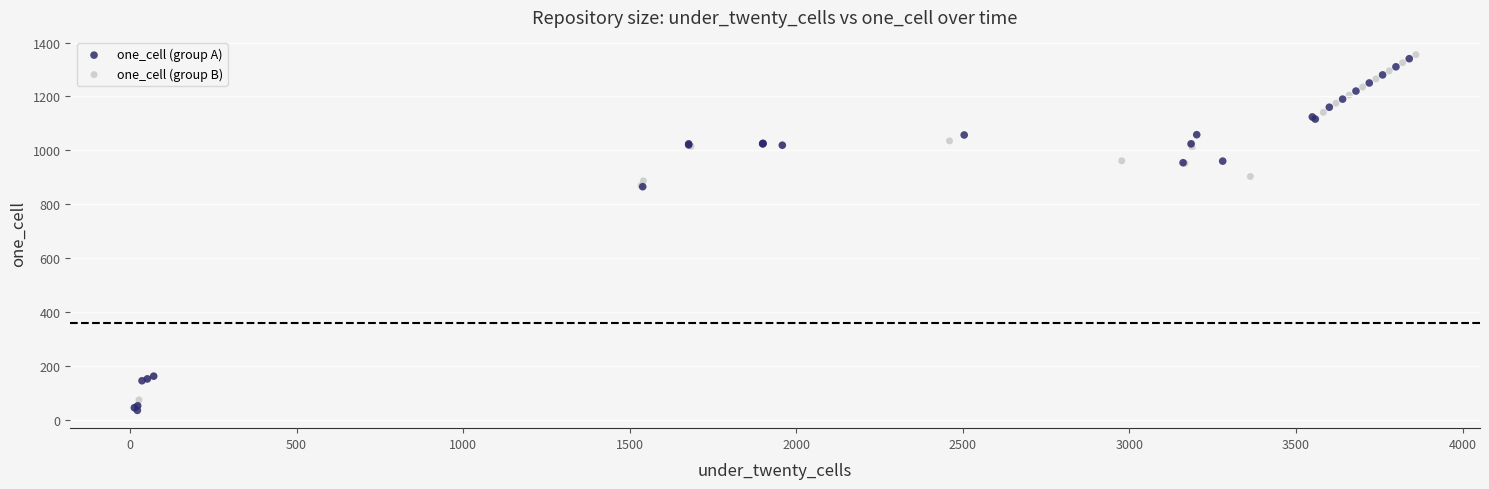

What are all the series names shown in the legend?

one_cell (group A), one_cell (group B)